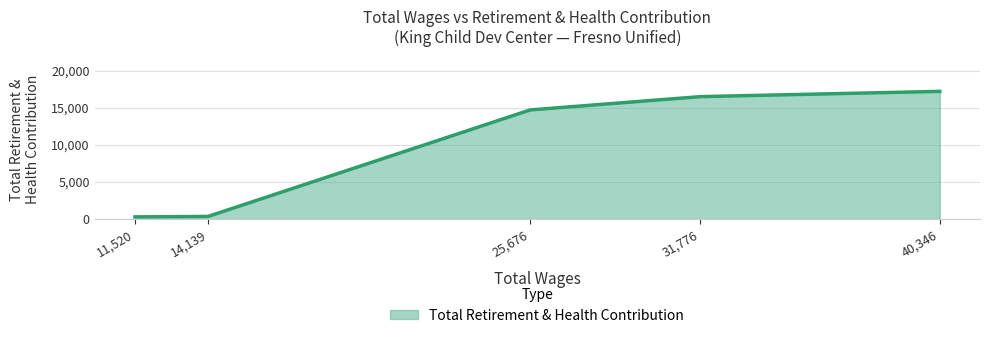

True or false: the data has more than 2 interior local peaks.

False